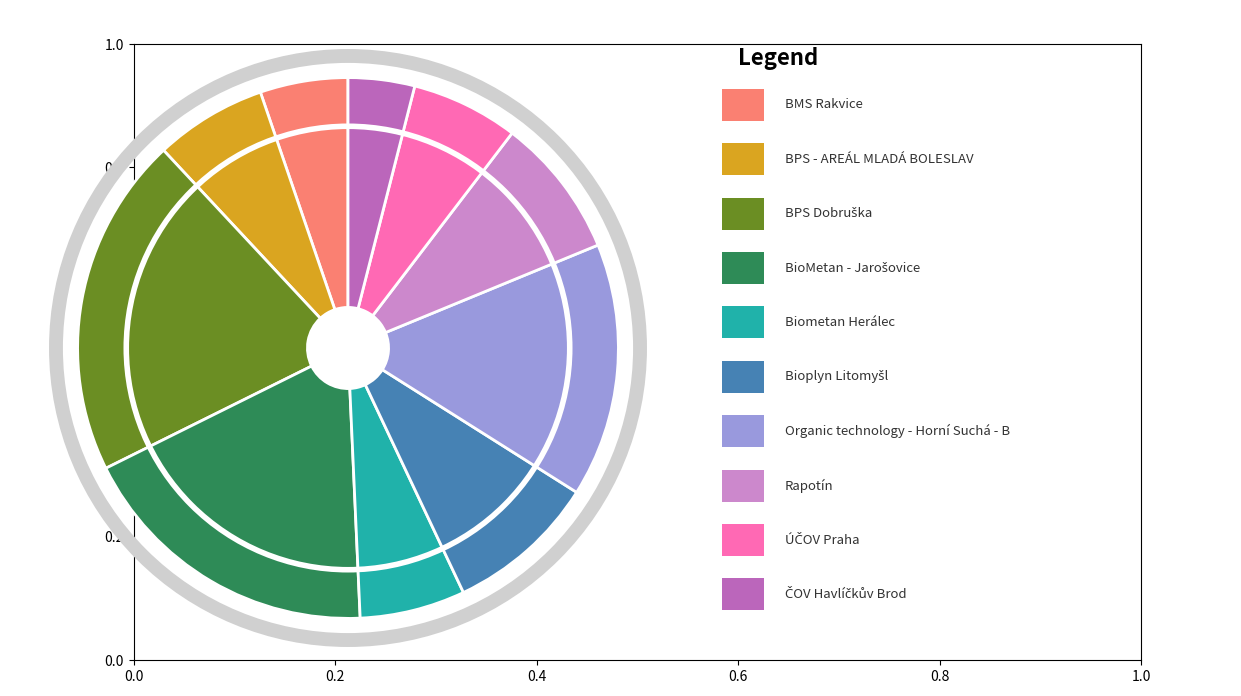

Is there a majority slice in this chart?

No